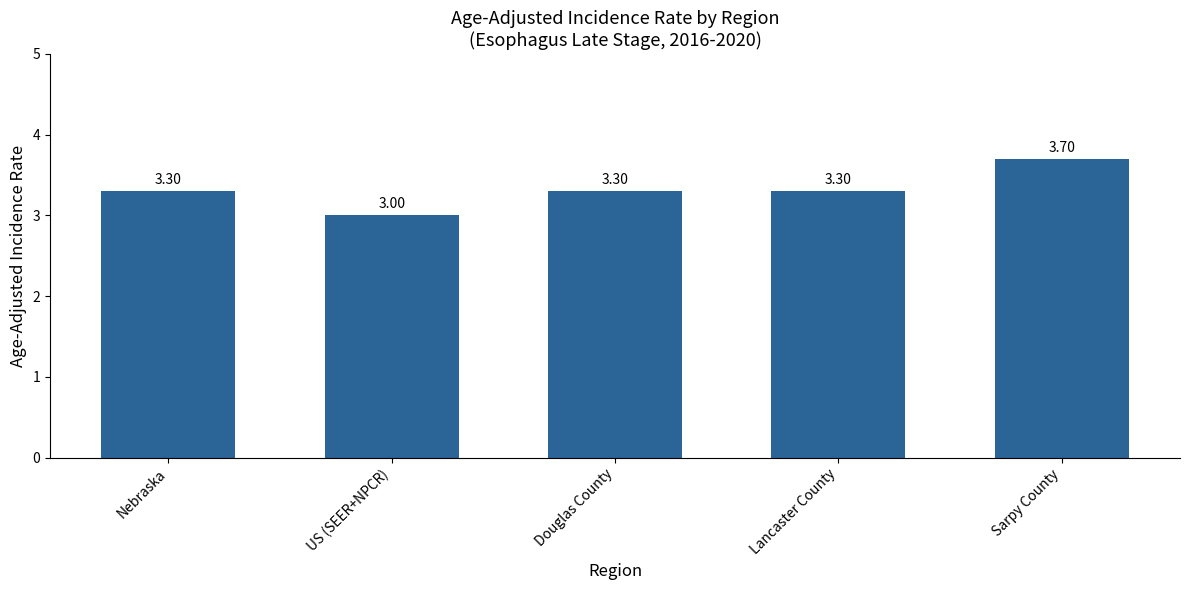

What position from the right is Nebraska?

5